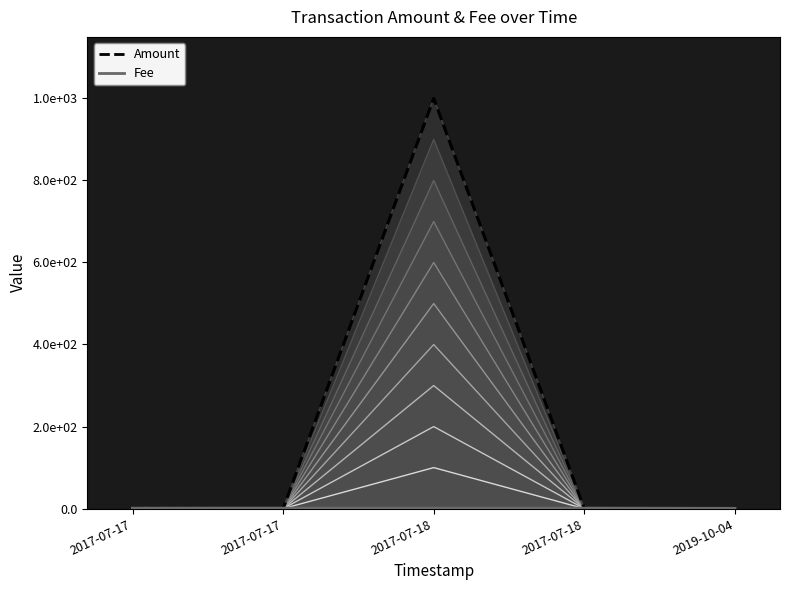

Reading left to right, list all the values displayed in this chart.

Amount: 1.0	0.0	999.0	0.0	0.0
Fee: 1.0	1.0	1.0	1.0	0.4